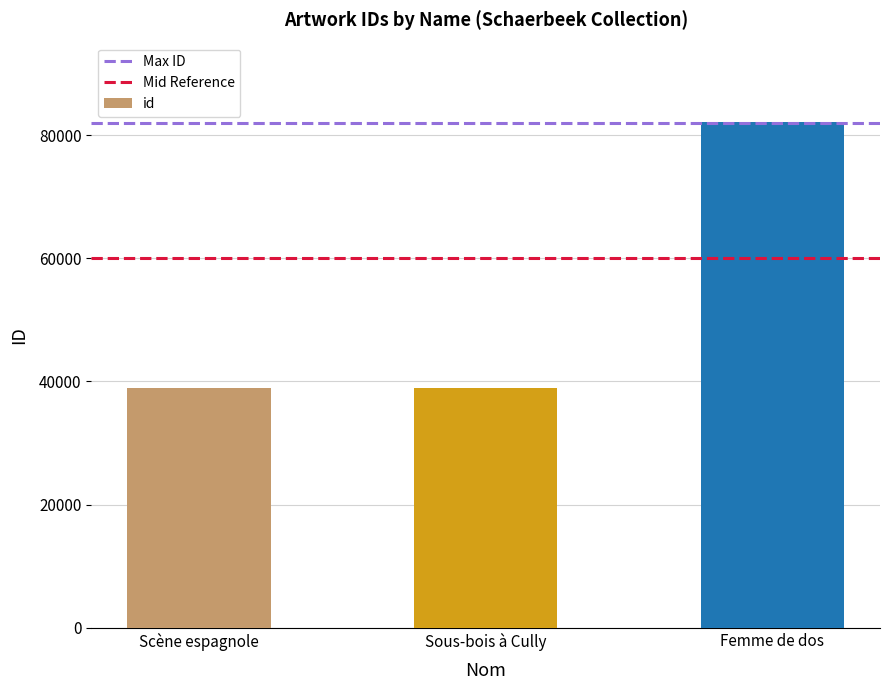

What is the ratio of the value at Sous-bois à Cully to the value at Femme de dos?

0.5